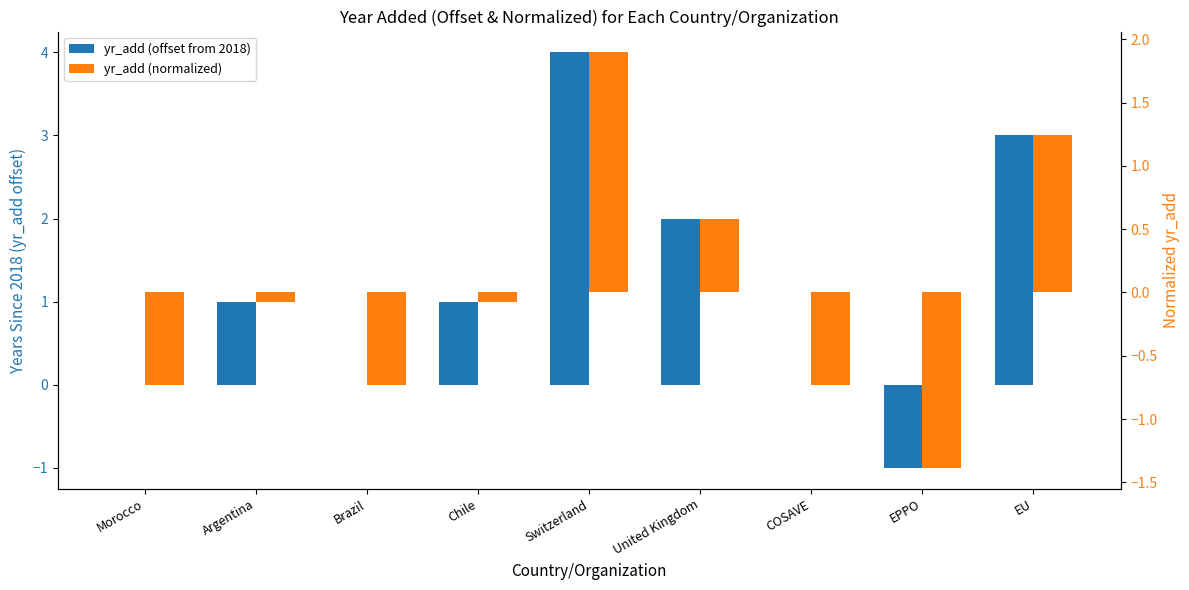

How many negative values does the yr_add (normalized) series have?

6